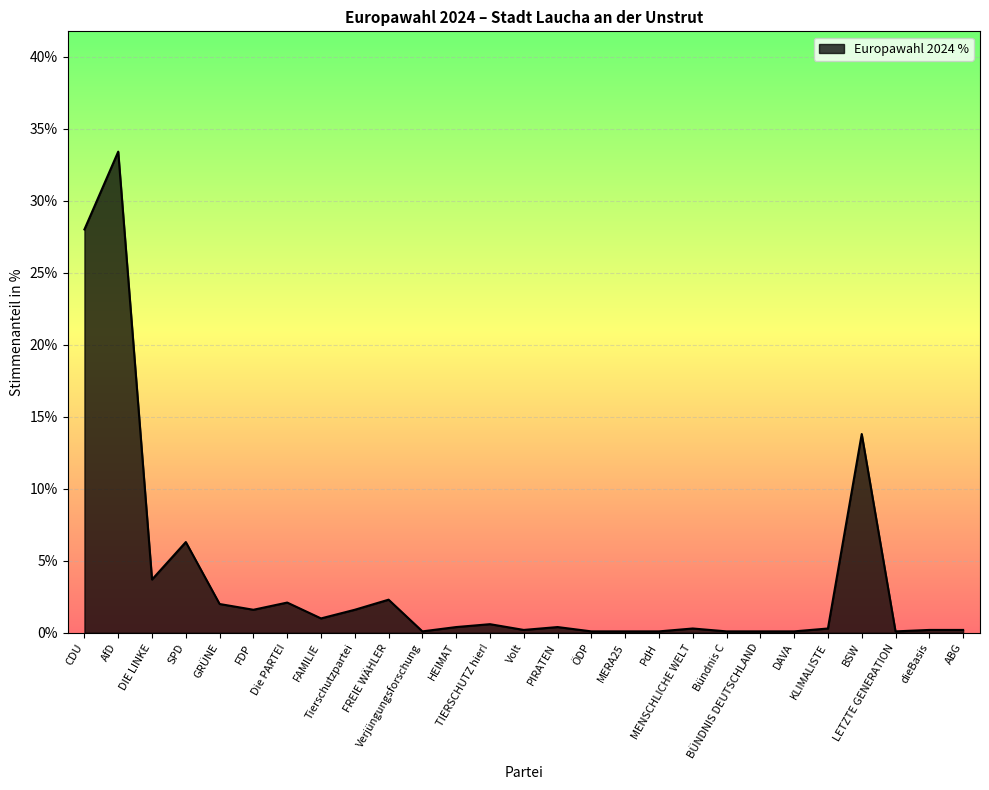

What is the difference between the maximum and minimum values?

33.3